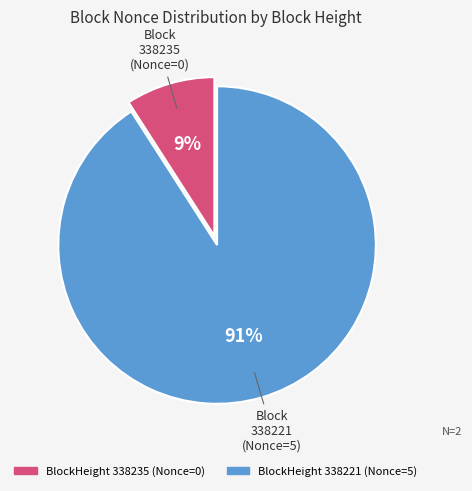

To the nearest percent, what is the average slice percentage?

50%